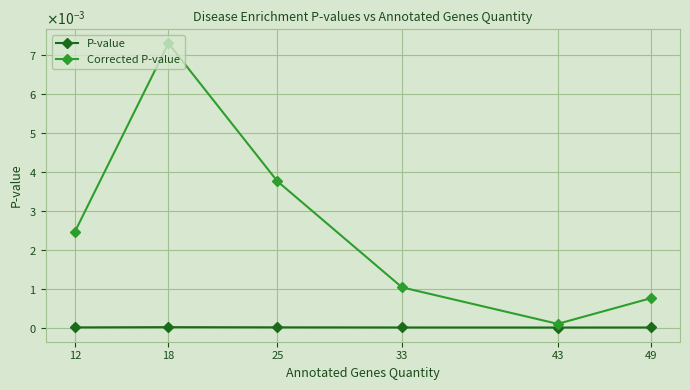

What are all the series names shown in the legend?

P-value, Corrected P-value